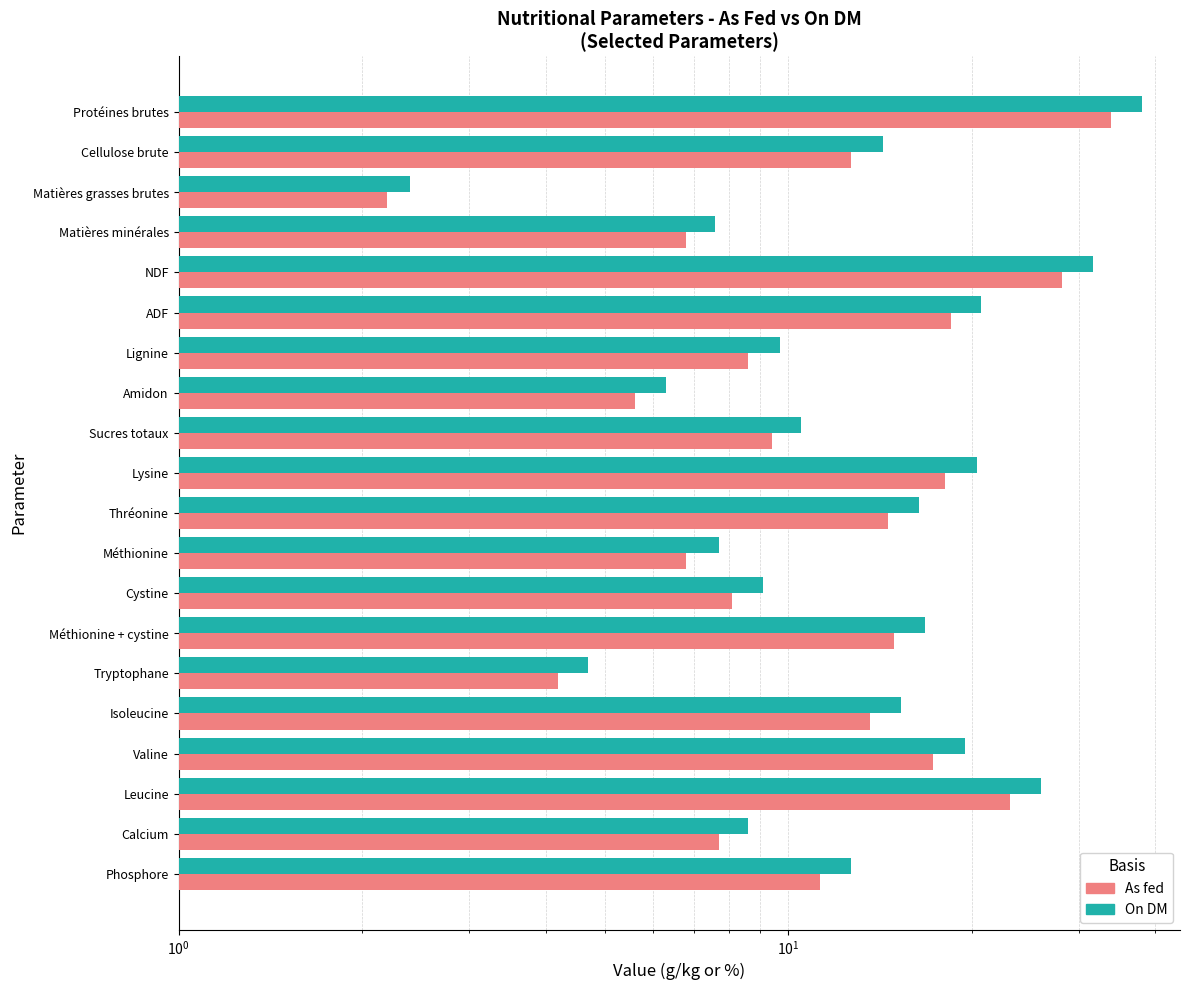

What is the minimum value shown in the chart?

2.2